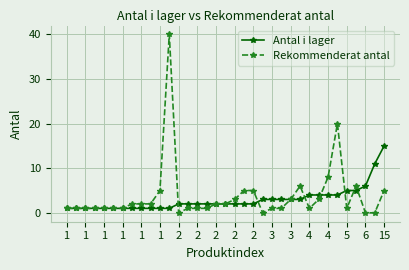

How many lines are shown in the chart?

2